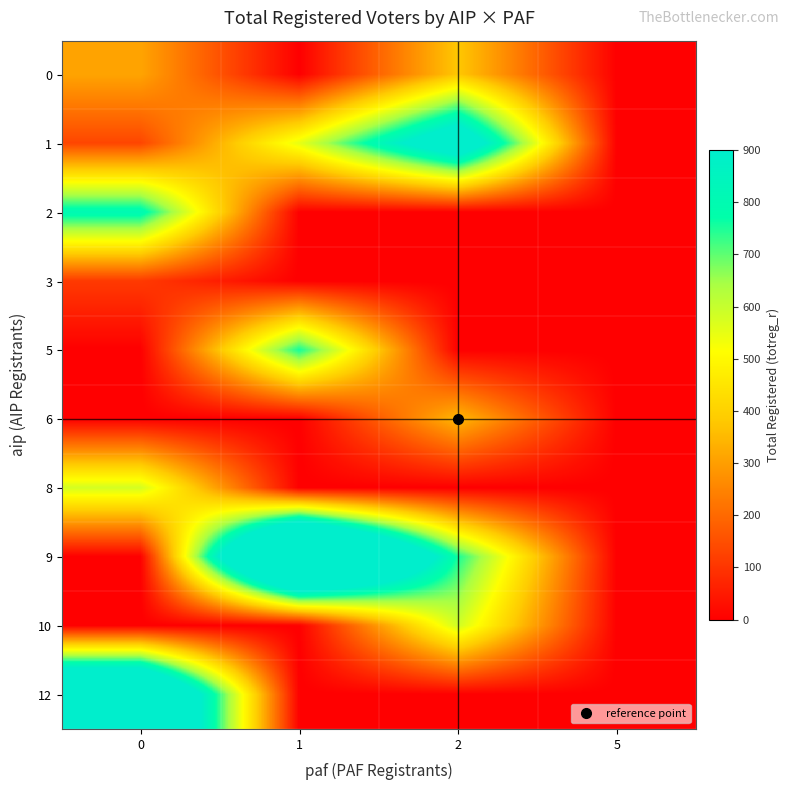

Reading left to right, extract all data points from this chart.

0: 0=311	1=0	2=379	5=0
1: 0=132	1=551	2=1088	5=0
2: 0=808	1=0	2=0	5=0
3: 0=111	1=0	2=0	5=0
5: 0=0	1=757	2=0	5=0
6: 0=0	1=0	2=349	5=0
8: 0=579	1=0	2=0	5=0
9: 0=0	1=1832	2=754	5=0
10: 0=0	1=0	2=585	5=0
12: 0=1452	1=0	2=0	5=0